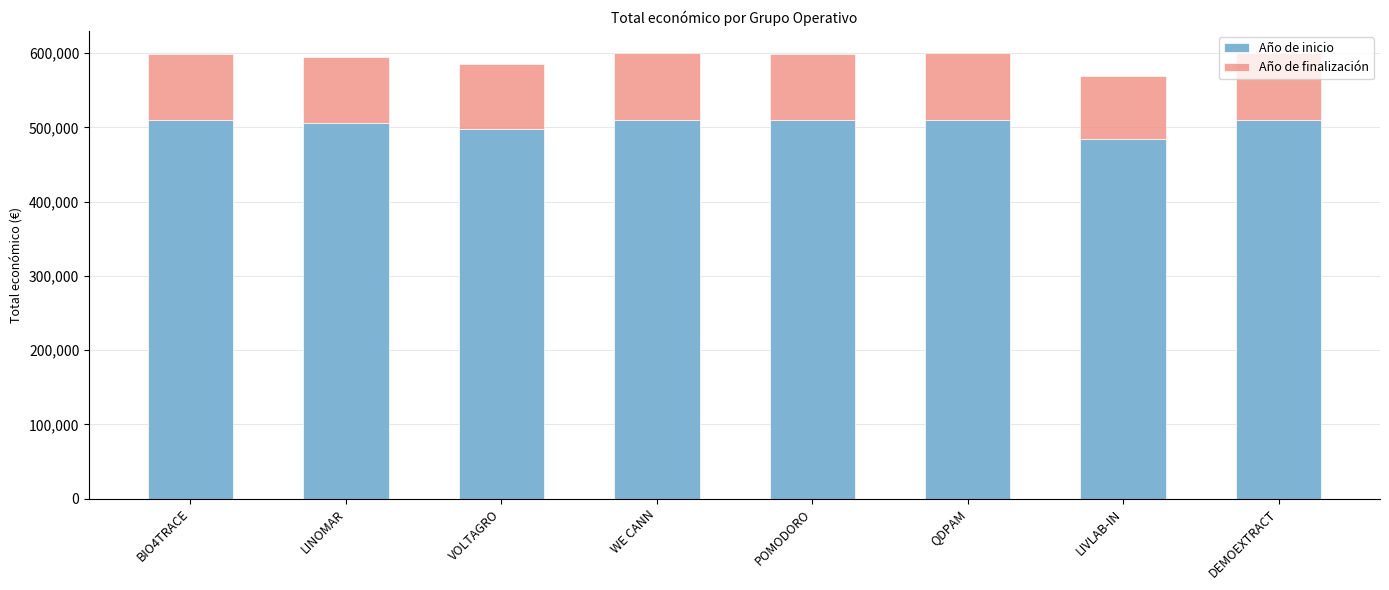

What is the total value across all series at QDPAM?

599986.0